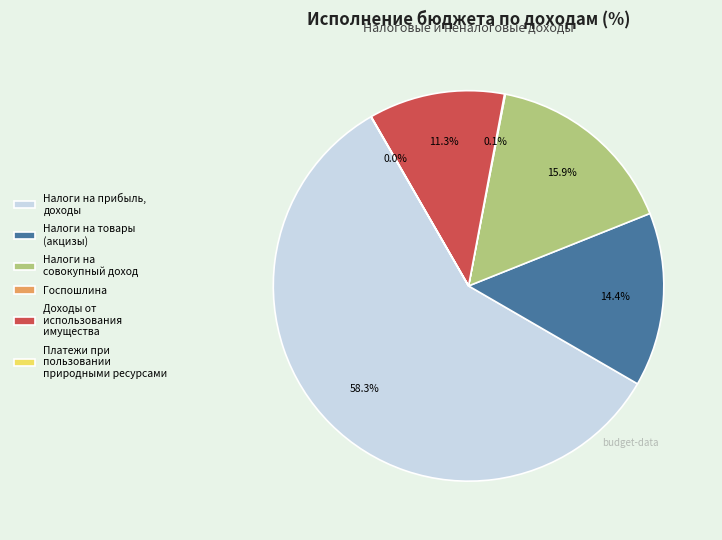

Which slice is the largest?

Налоги на прибыль, доходы